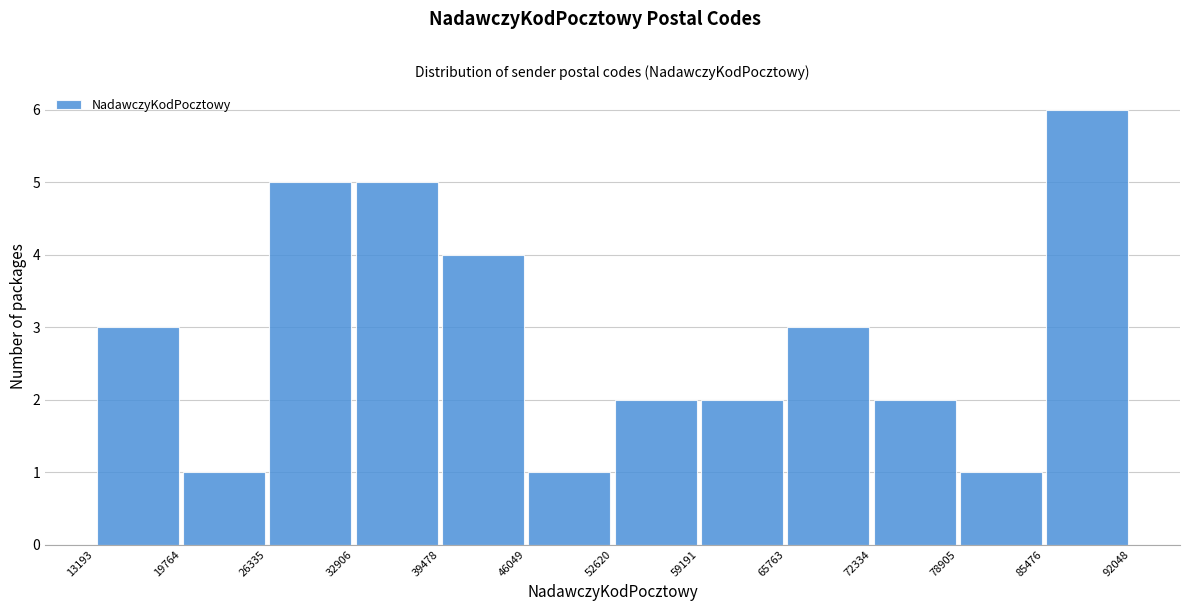

Reading left to right, transcribe this chart: for each bar, give the range it covers on the x-axis and its height. The values are not printed on the chart, so give them approximately, as read against the axis.

13193 to 19764: 3
19764 to 26335: 1
26335 to 32906: 5
32906 to 39478: 5
39478 to 46049: 4
46049 to 52620: 1
52620 to 59191: 2
59191 to 65763: 2
65763 to 72334: 3
72334 to 78905: 2
78905 to 85476: 1
85476 to 92048: 6